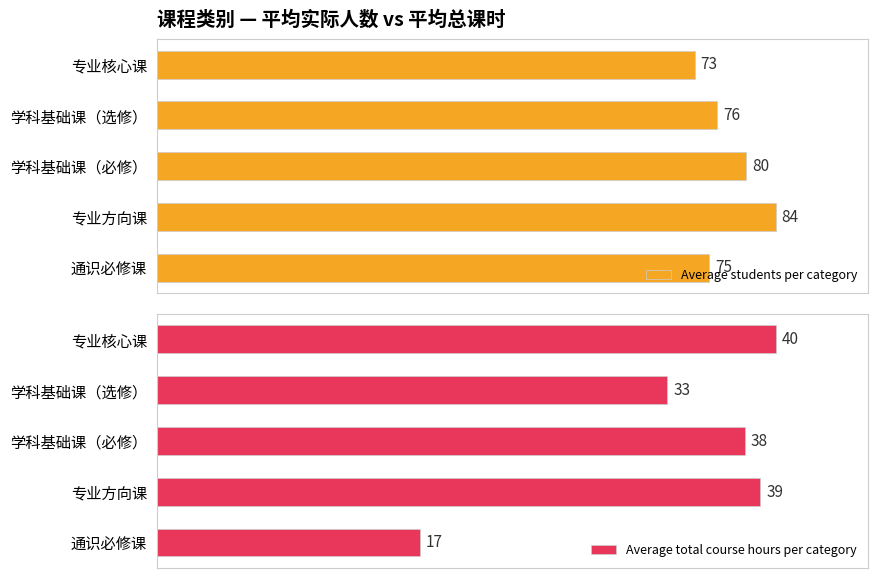

What are all the series names shown in the legend?

Average students per category, Average total course hours per category